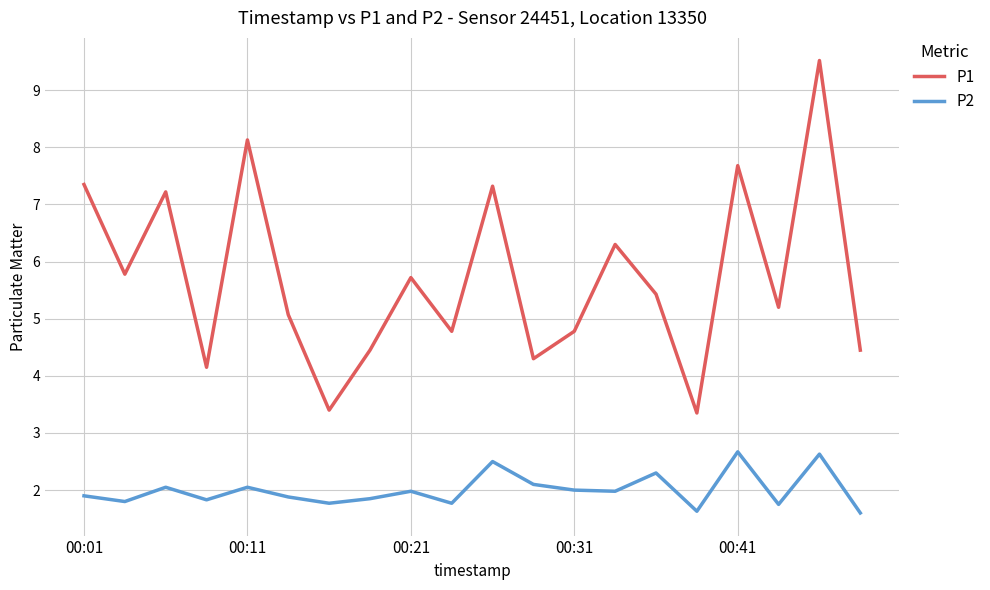

True or false: P2 and P1 cross at least once.

False